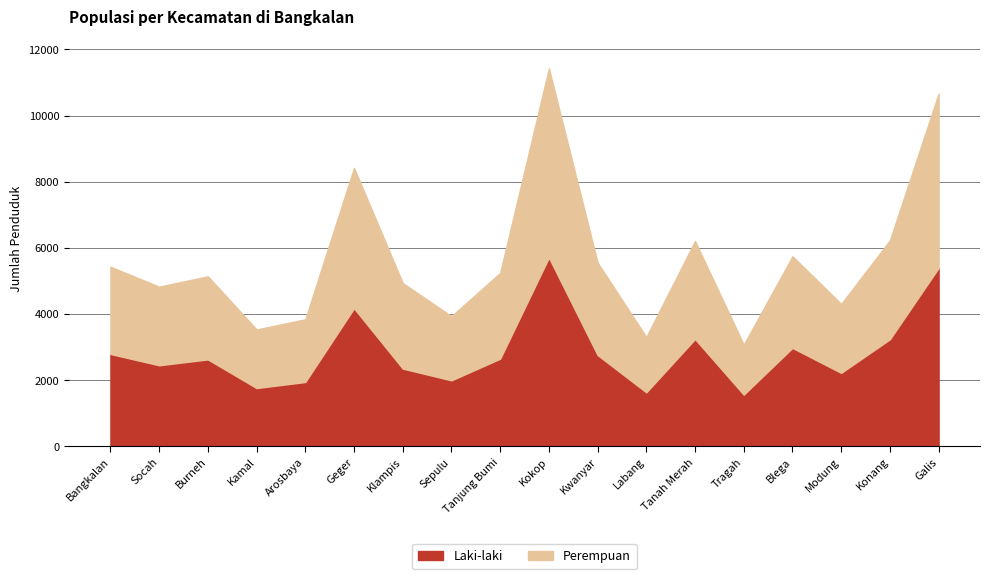

How many times do Laki-laki and Perempuan cross each other?

6